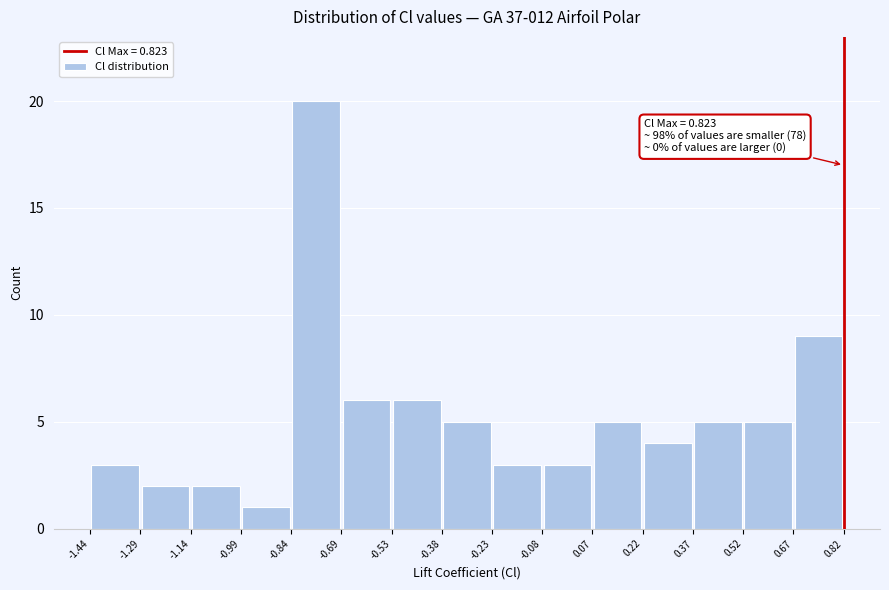

Which range on the x-axis has the tallest bar?

-0.84 to -0.69